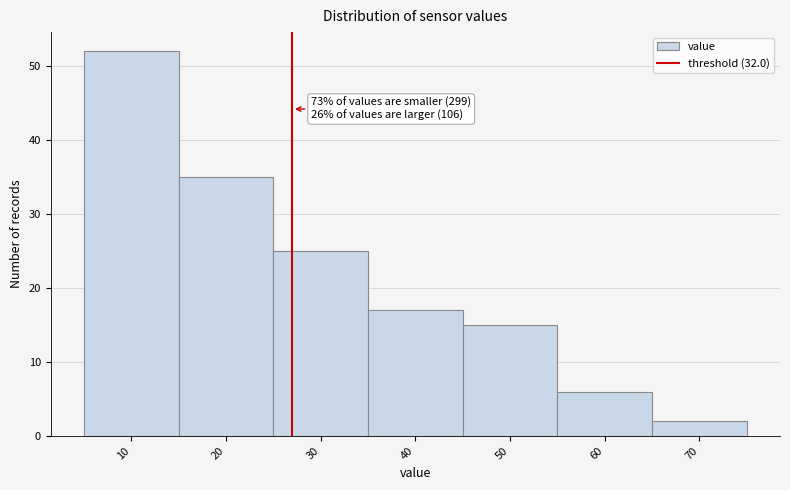

Reading left to right, extract all data points from this chart.

52	35	25	17	15	6	2